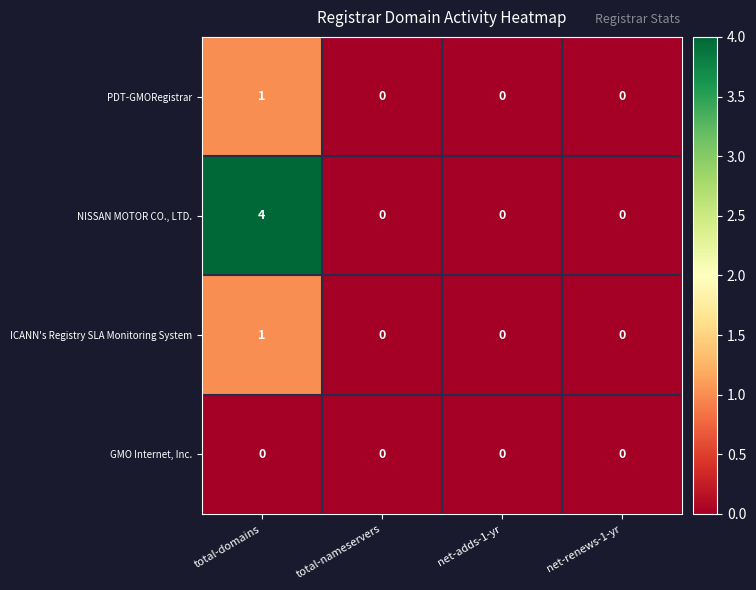

Between total-domains and total-nameservers, which series saw the biggest shift?

NISSAN MOTOR CO., LTD.